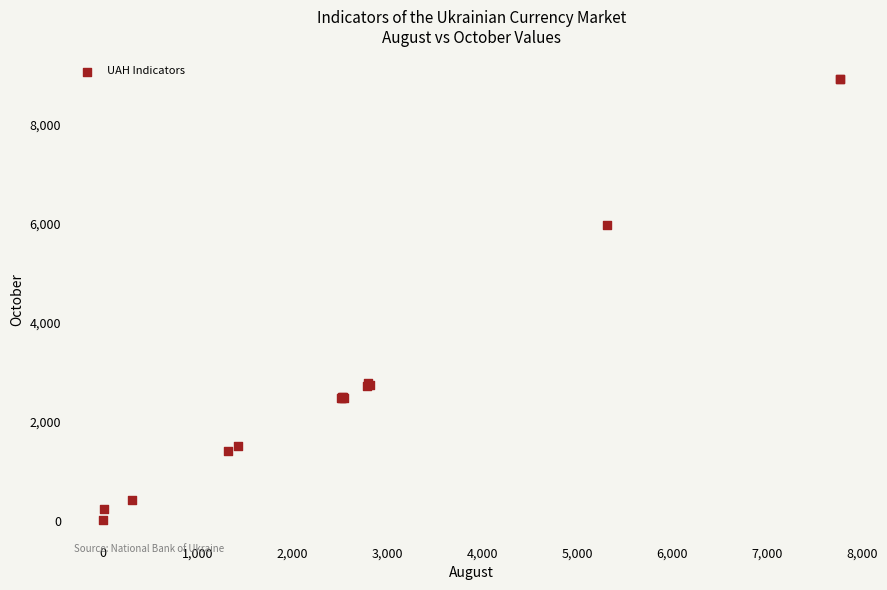

What Y value in the scatter plot is closest to 4471?

5968.5